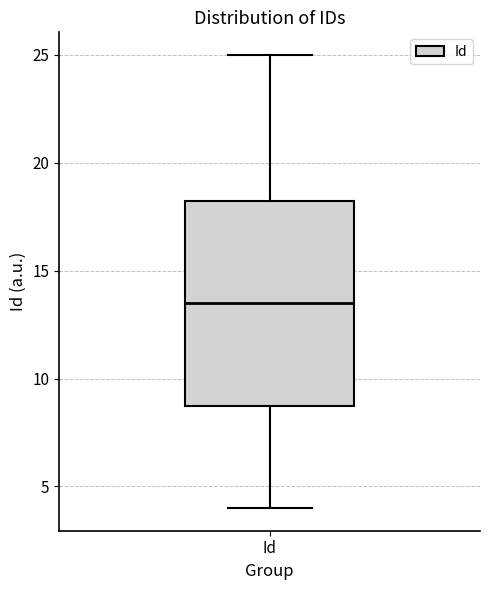

Where does the upper whisker of the box for Id end on the y-axis? The values are not printed on the chart, so give them approximately, as read against the axis.

25.0